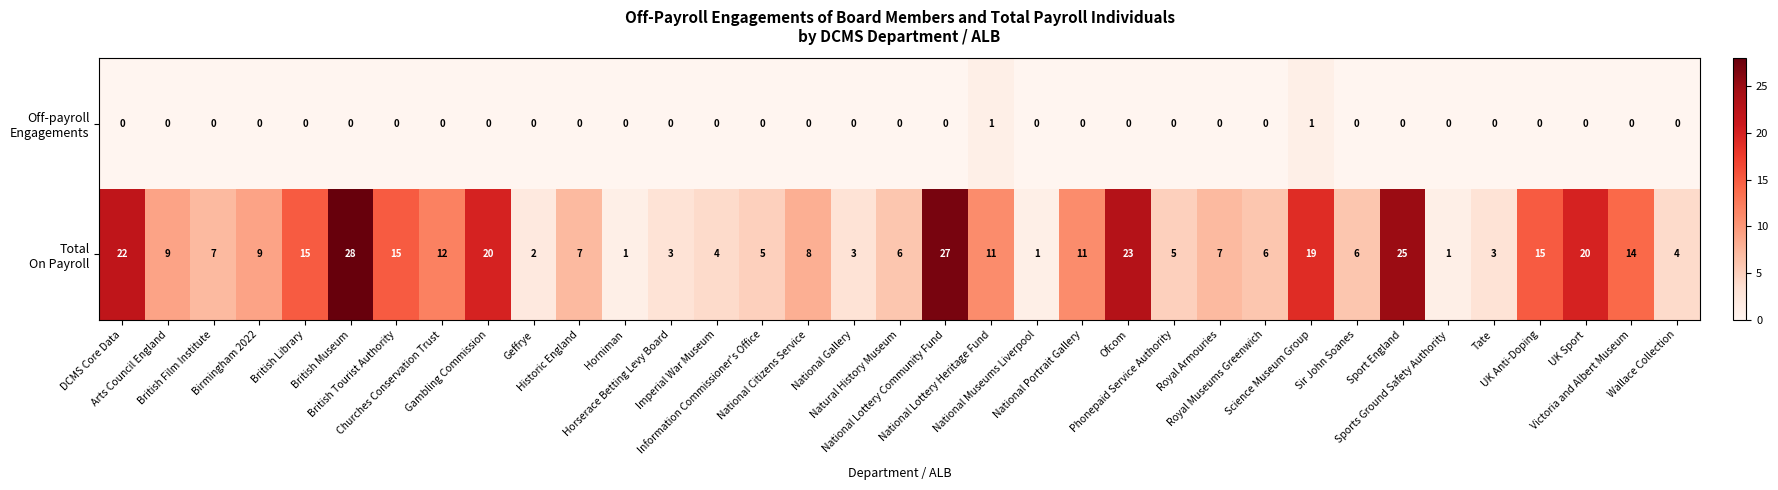

What is the greatest value displayed?

28